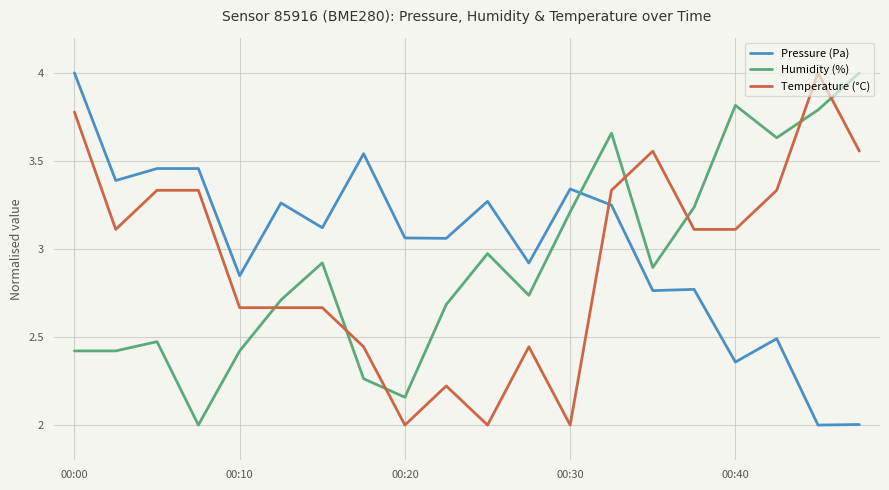

What is the minimum value shown in the chart?

2.0